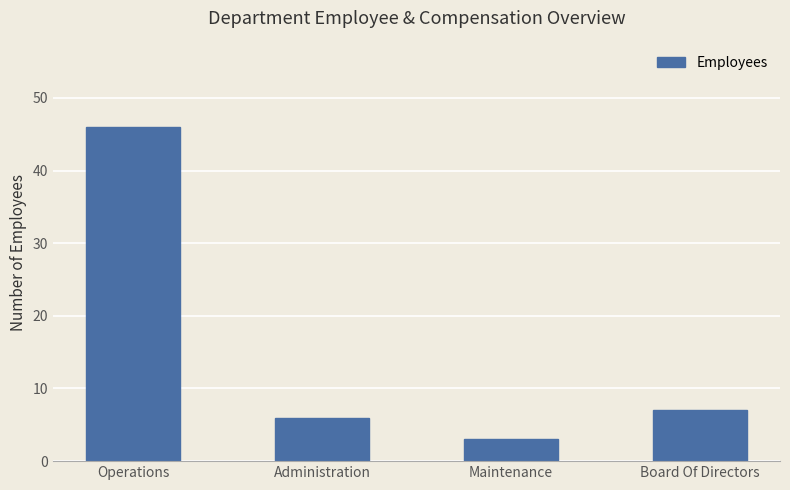

How many values are below 7?

2